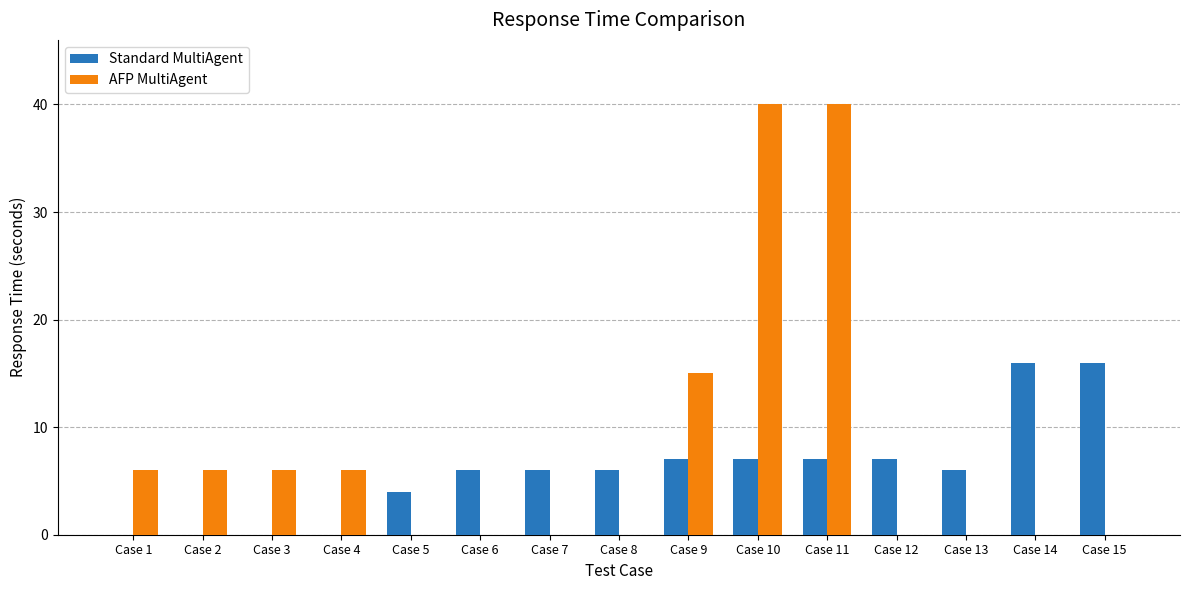

Where is AFP MultiAgent nearest to the value 20?

Case 9